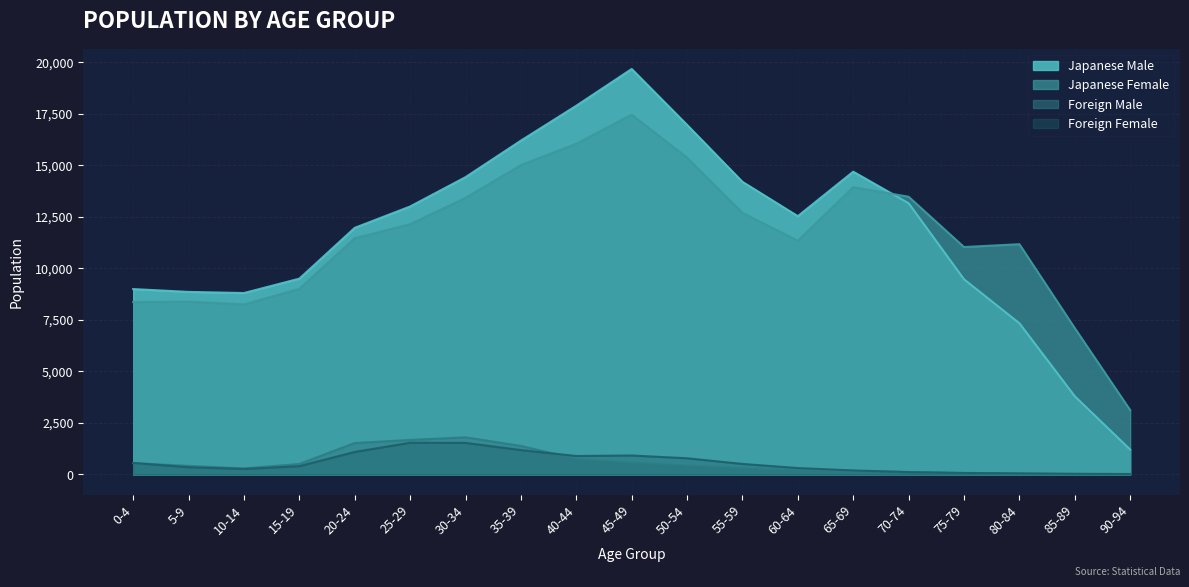

Reading right to left, transcribe all the data shown in this chart.

Japanese Male: 1208	3793	7333	9466	13155	14684	12527	14192	16955	19664	17882	16190	14418	12996	11960	9496	8799	8853	8991
Japanese Female: 3122	7097	11168	11029	13469	13934	11335	12686	15365	17449	16037	15006	13413	12137	11457	9000	8246	8379	8361
Foreign Male: 8	23	33	62	119	172	227	312	425	566	750	1384	1801	1673	1525	509	291	417	546
Foreign Female: 22	32	53	74	113	194	310	510	784	919	894	1182	1531	1537	1090	401	266	350	557